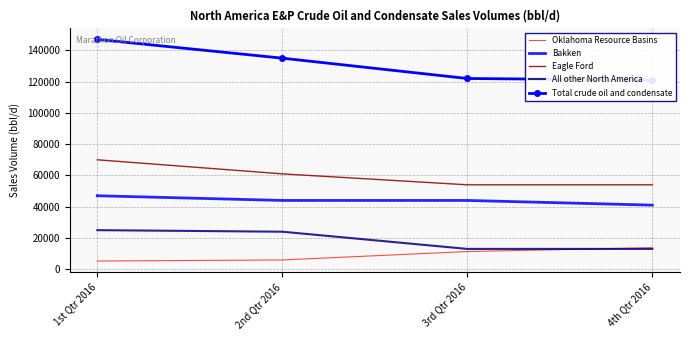

What is the spread (max minus min) of values at 2nd Qtr 2016?

129069.1